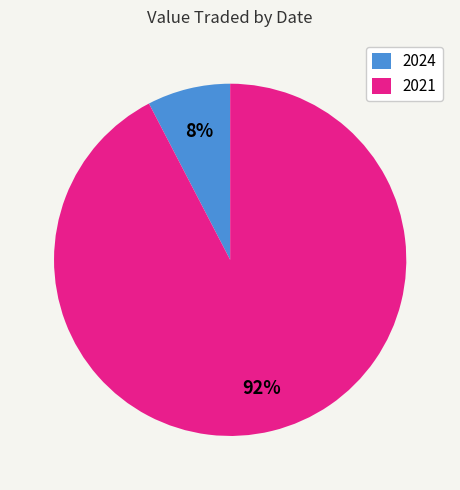

Between 2021 and 2024, which is larger?

2021